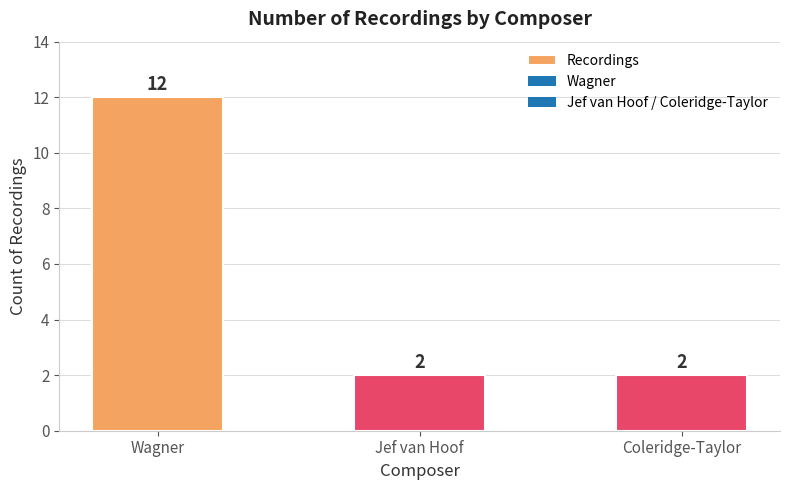

What value does the data have at Wagner?

12